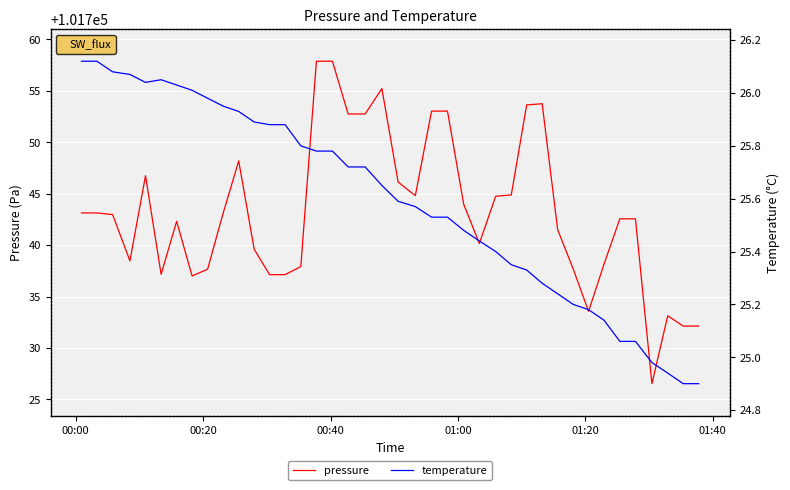

True or false: temperature and pressure cross at least once.

False